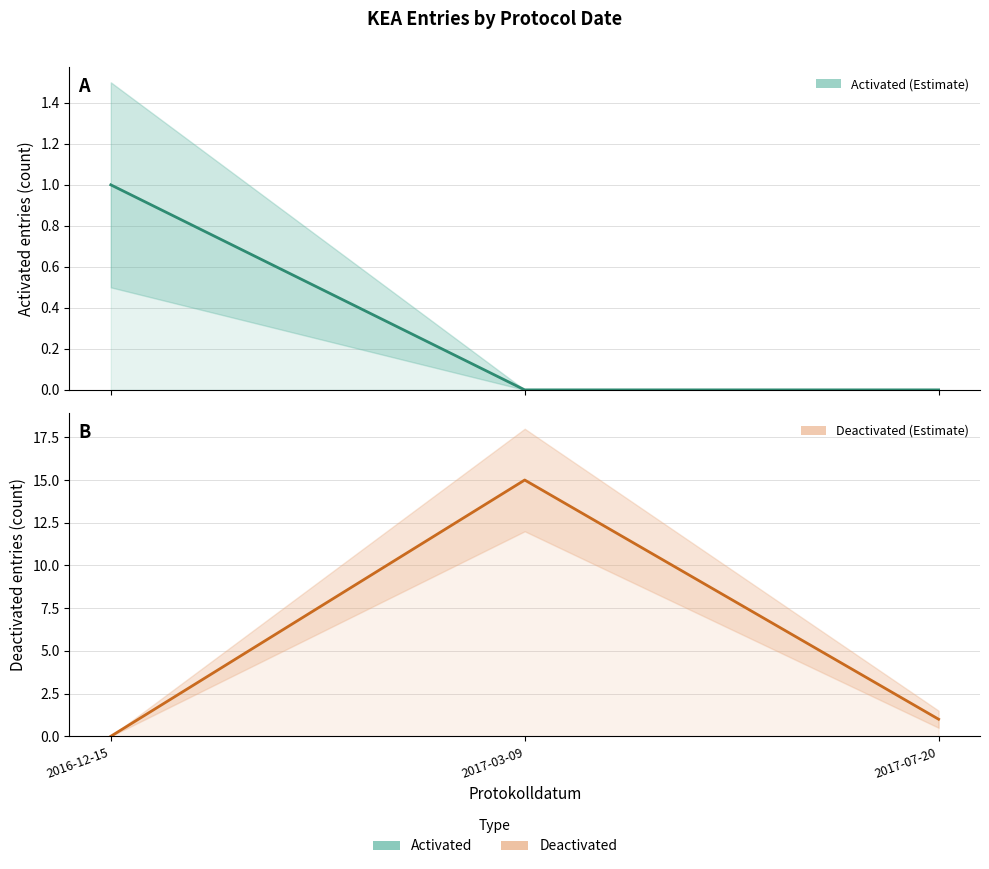

What are all the series names shown in the legend?

Activated, Deactivated